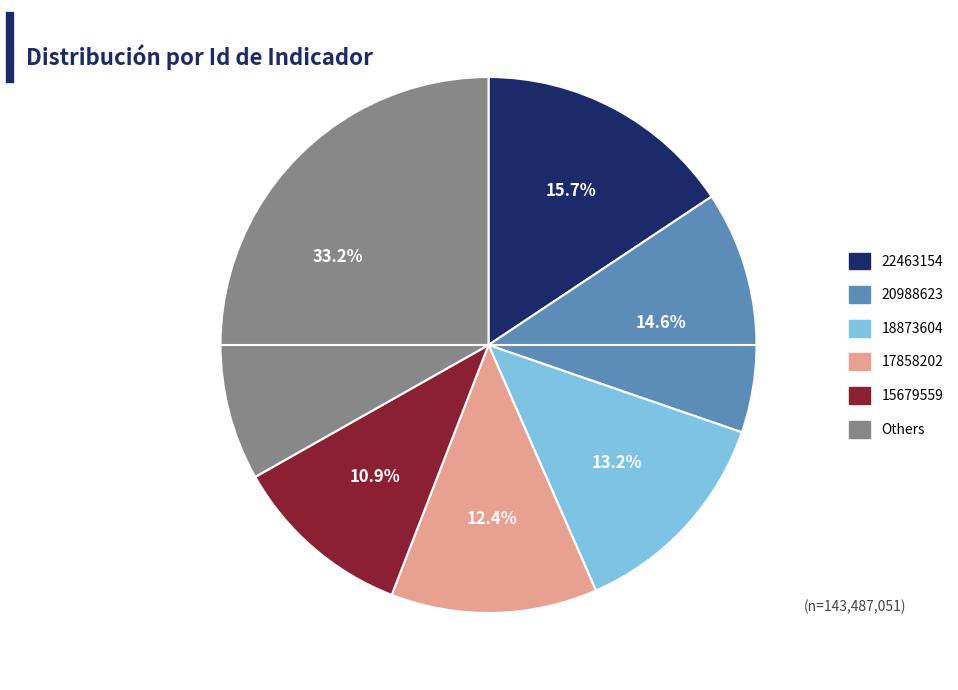

Does any single category account for the majority?

No